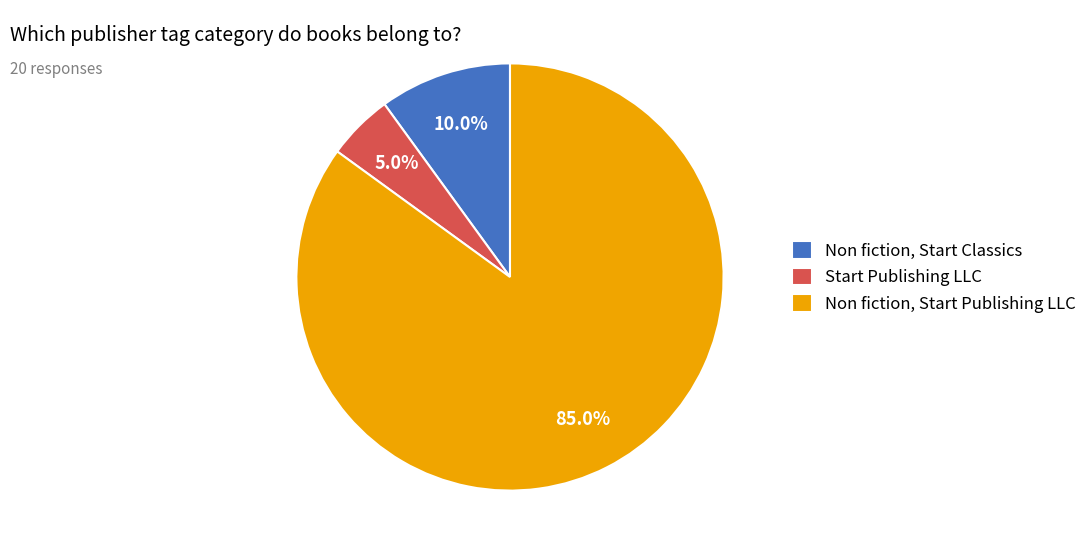

True or false: Non fiction, Start Publishing LLC accounts for 76% of the total.

False